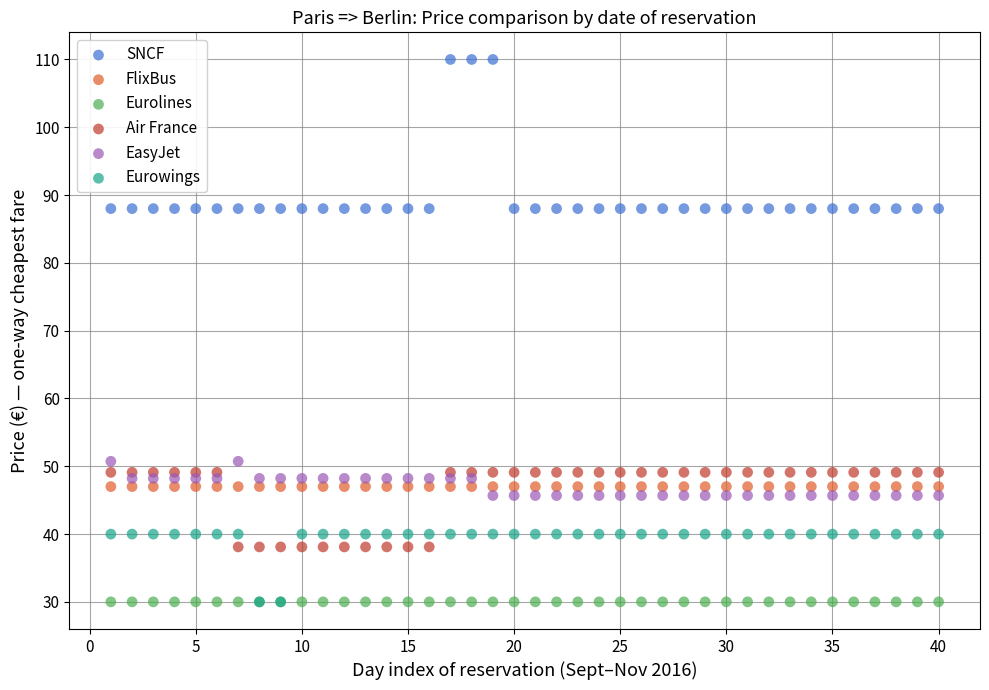

What are all the series names shown in the legend?

SNCF, FlixBus, Eurolines, Air France, EasyJet, Eurowings